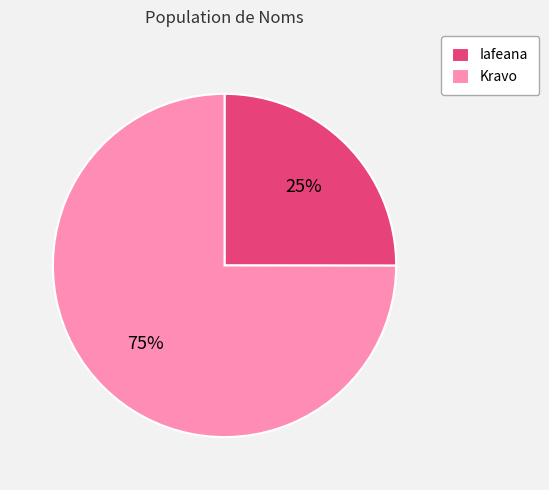

How many segments does this pie chart have?

2